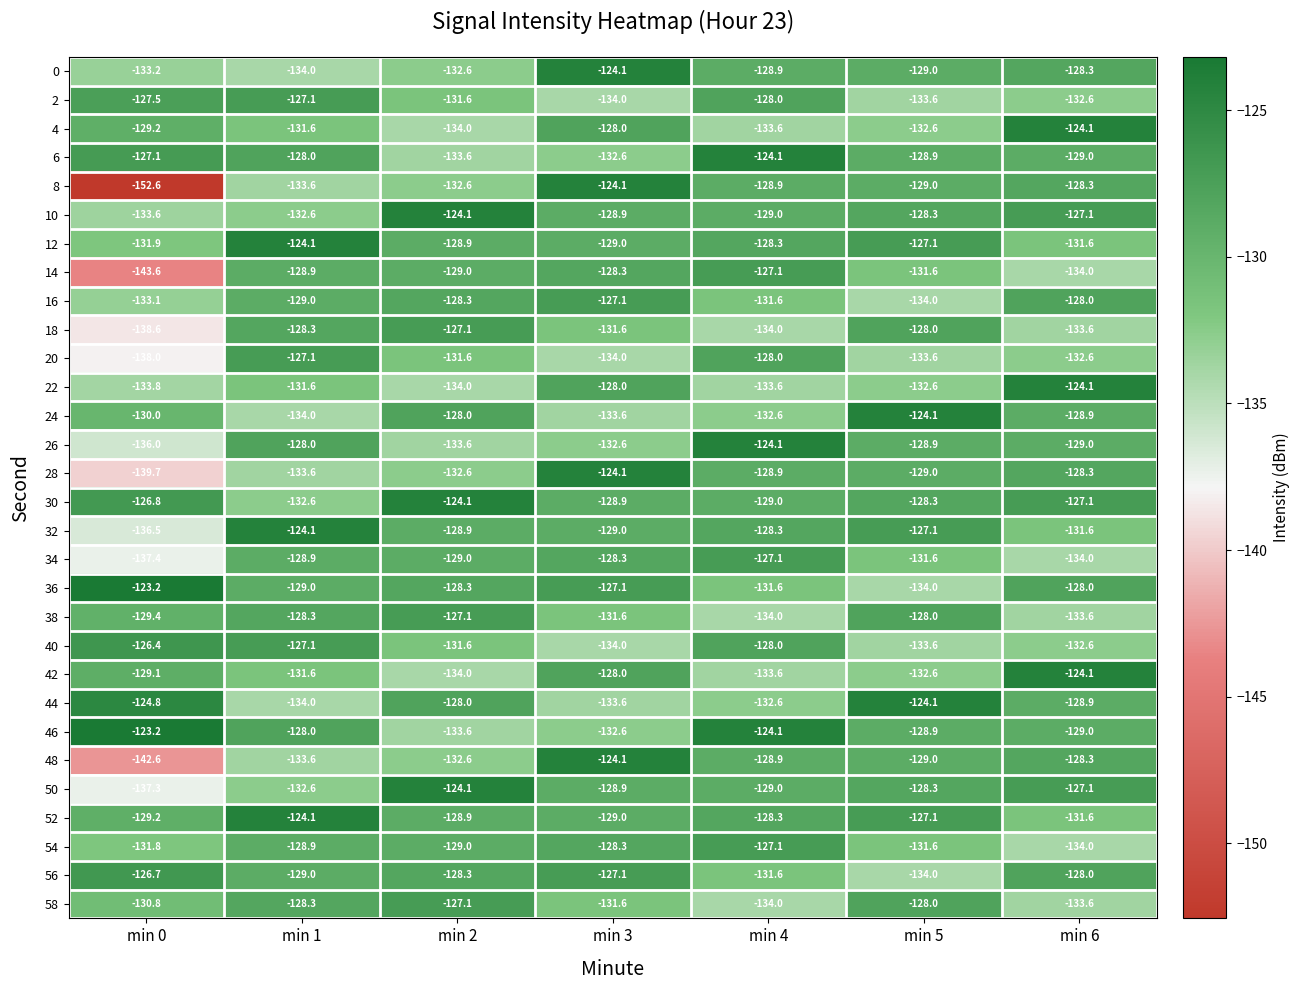

What is the approximate value of 56 at min 5?

-134.0